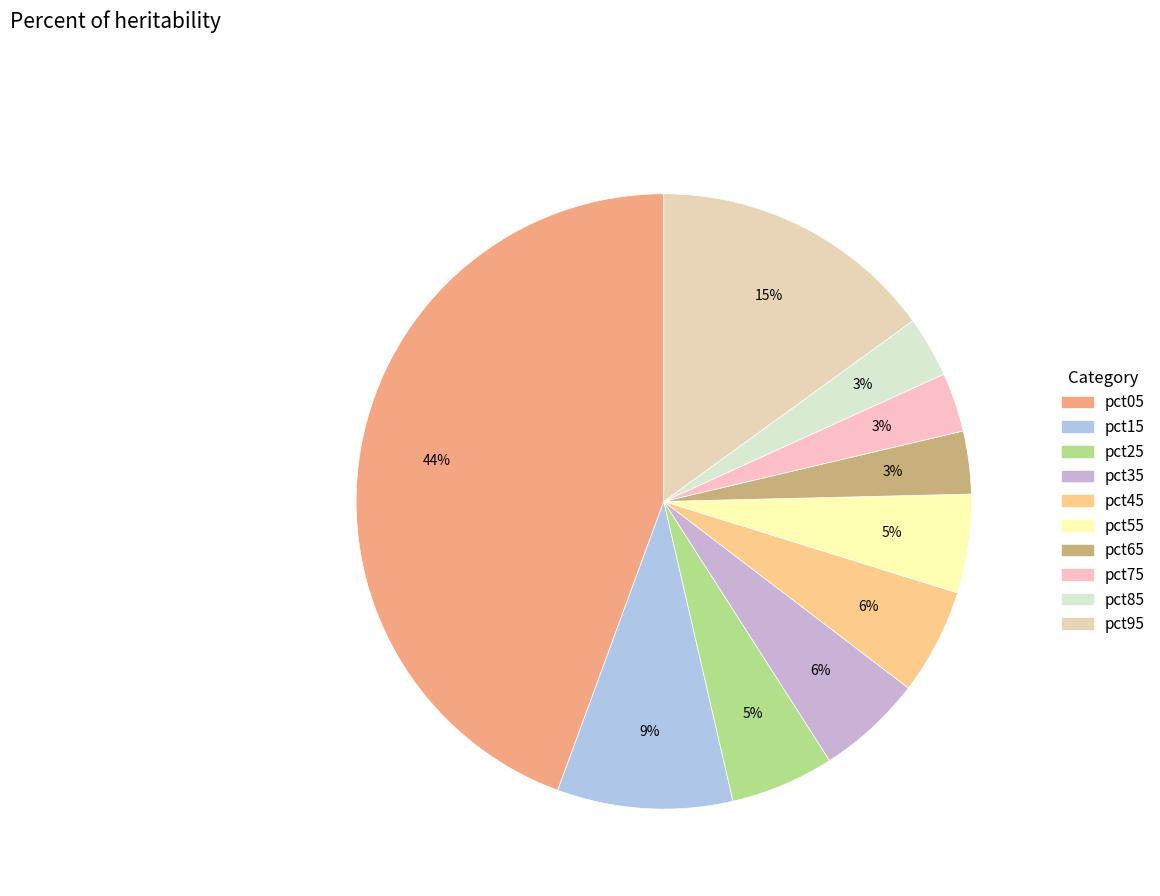

Does pct15 account for over 50% of the chart?

No